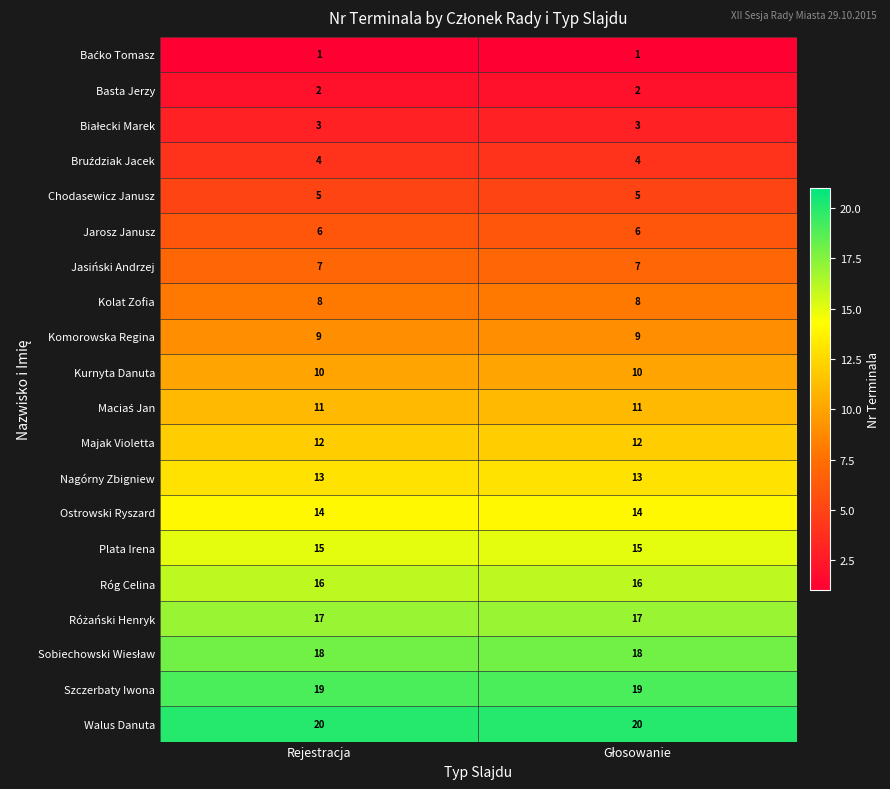

Which series has the largest total across all categories?

Walus Danuta